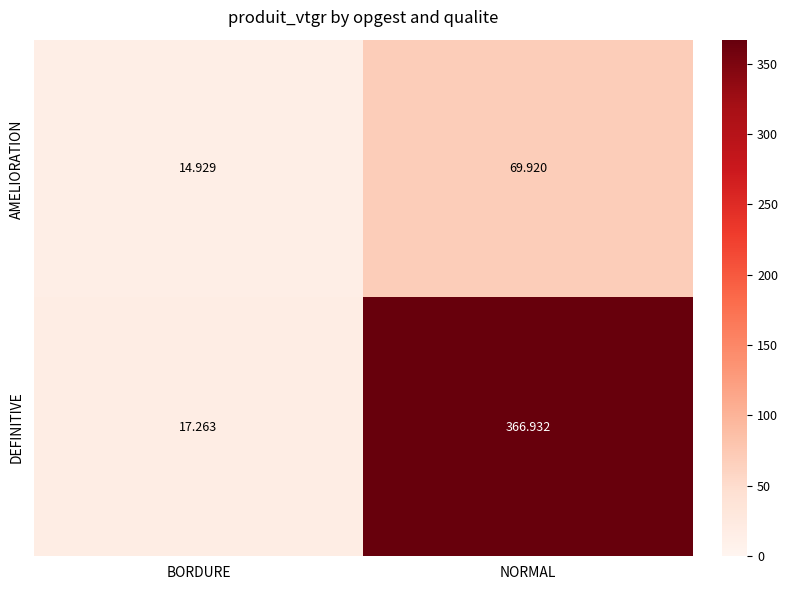

At which label is AMELIORATION closest to 42?

BORDURE